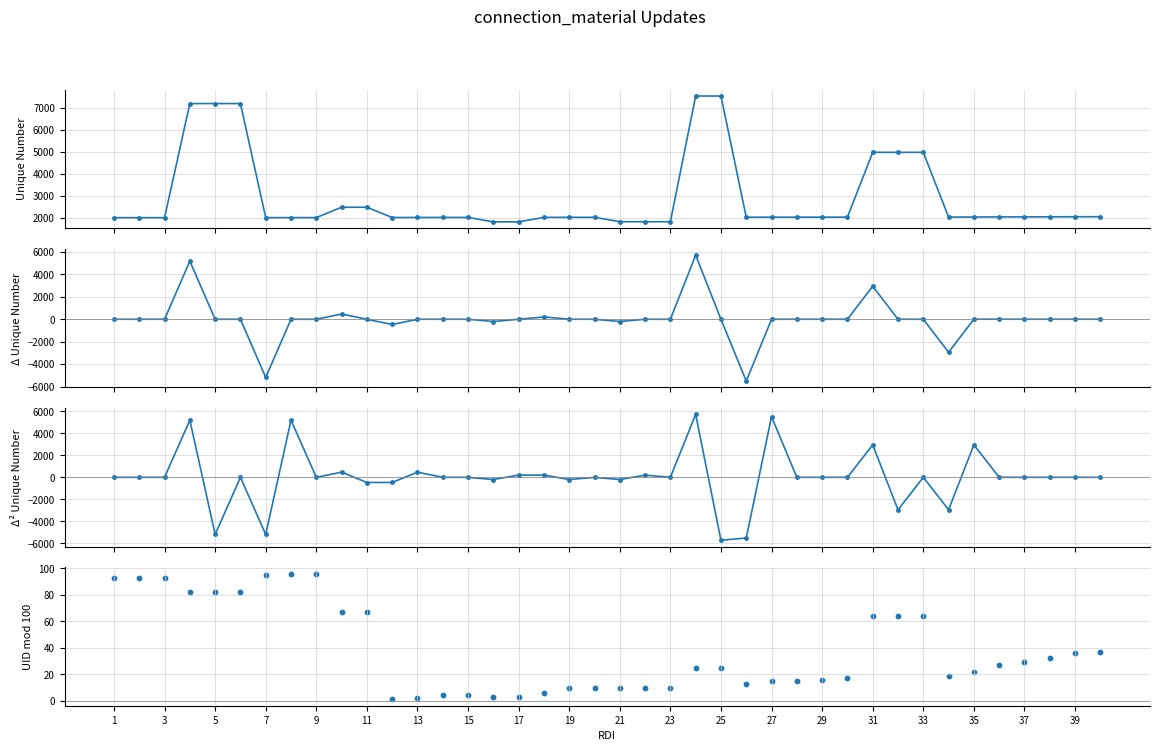

What are all the series names shown in the legend?

Unique number, Delta Unique number, Accel Unique number, Unique number mod 100